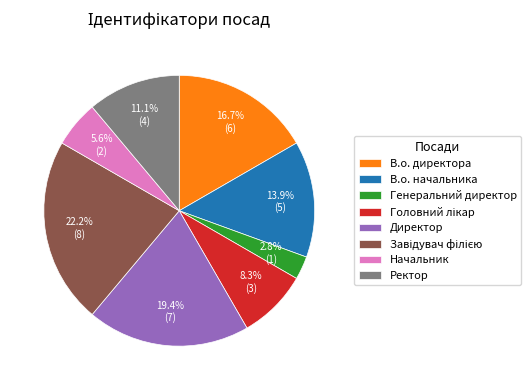

Count the number of slices in the pie.

8